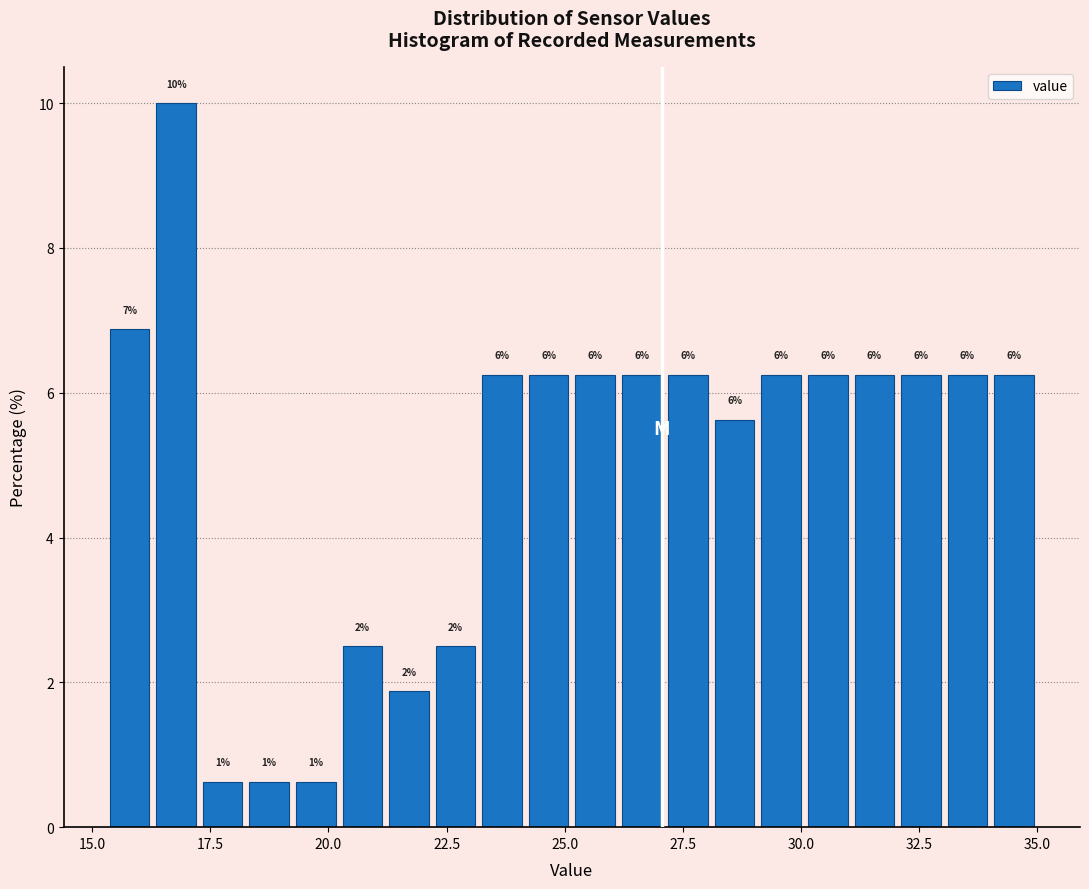

Around what value on the x-axis is the tallest bar? Give the approximate position of its centre, as read against the axis.

17.0